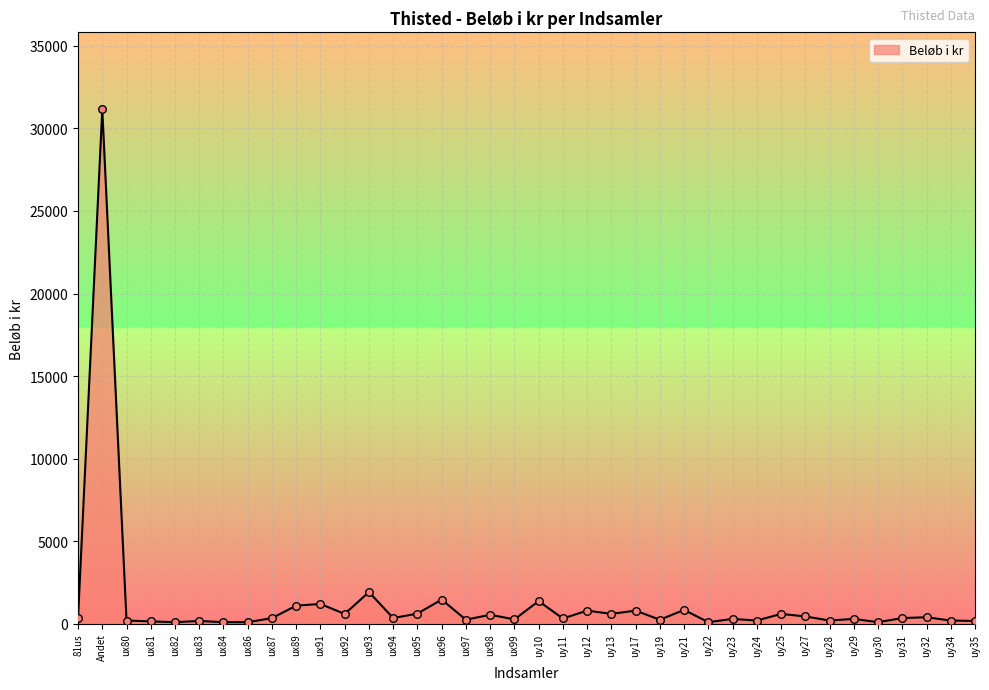

What is the change in value from uy12 to uy29?

-500